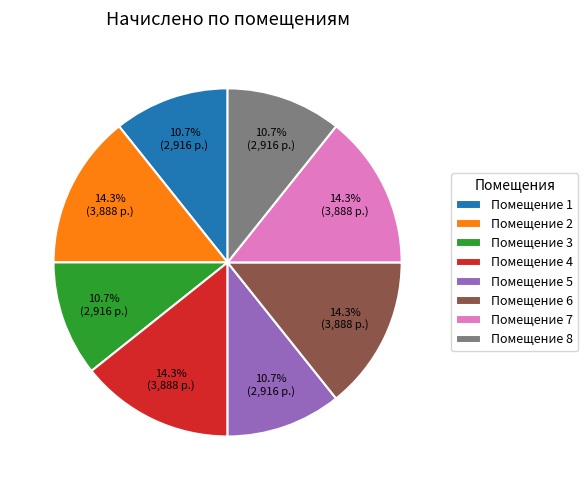

What portion of the pie excludes Помещение 6?

85.7%